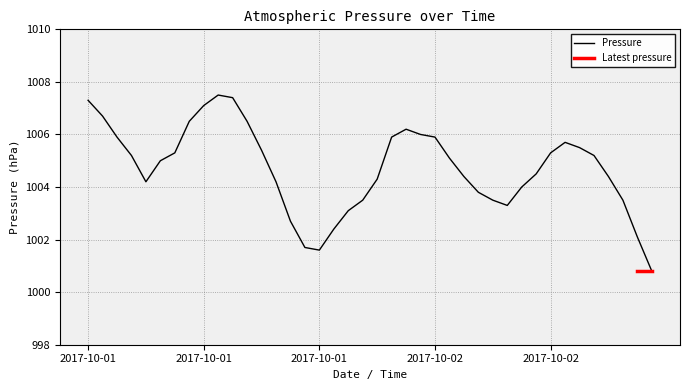

What is the sum of the values at 2017-10-01 08:00 and 2017-10-02 15:00?

2007.9